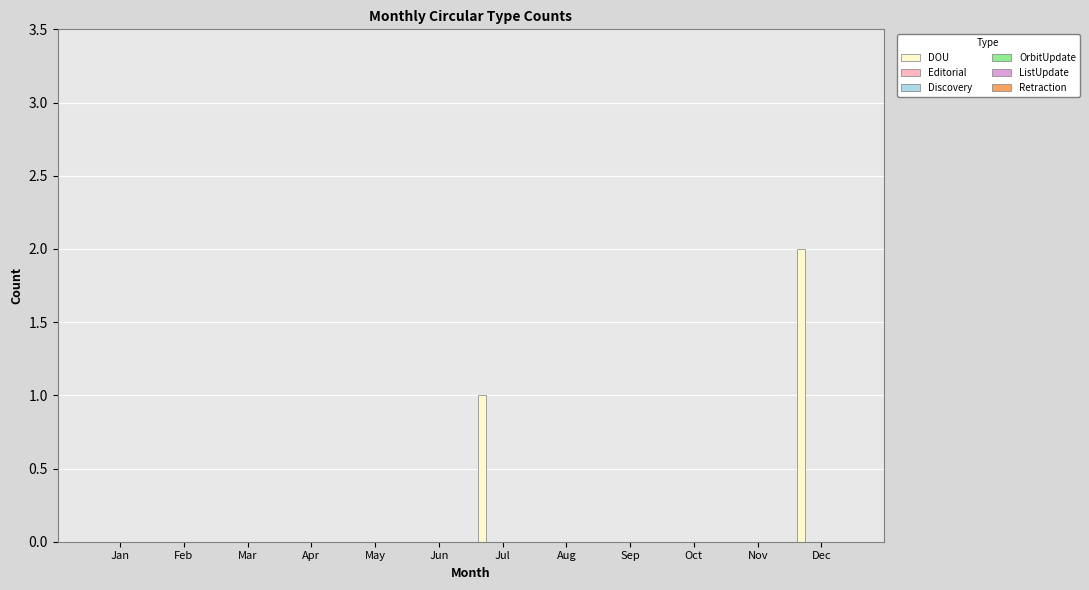

What is the sum of all values?

3